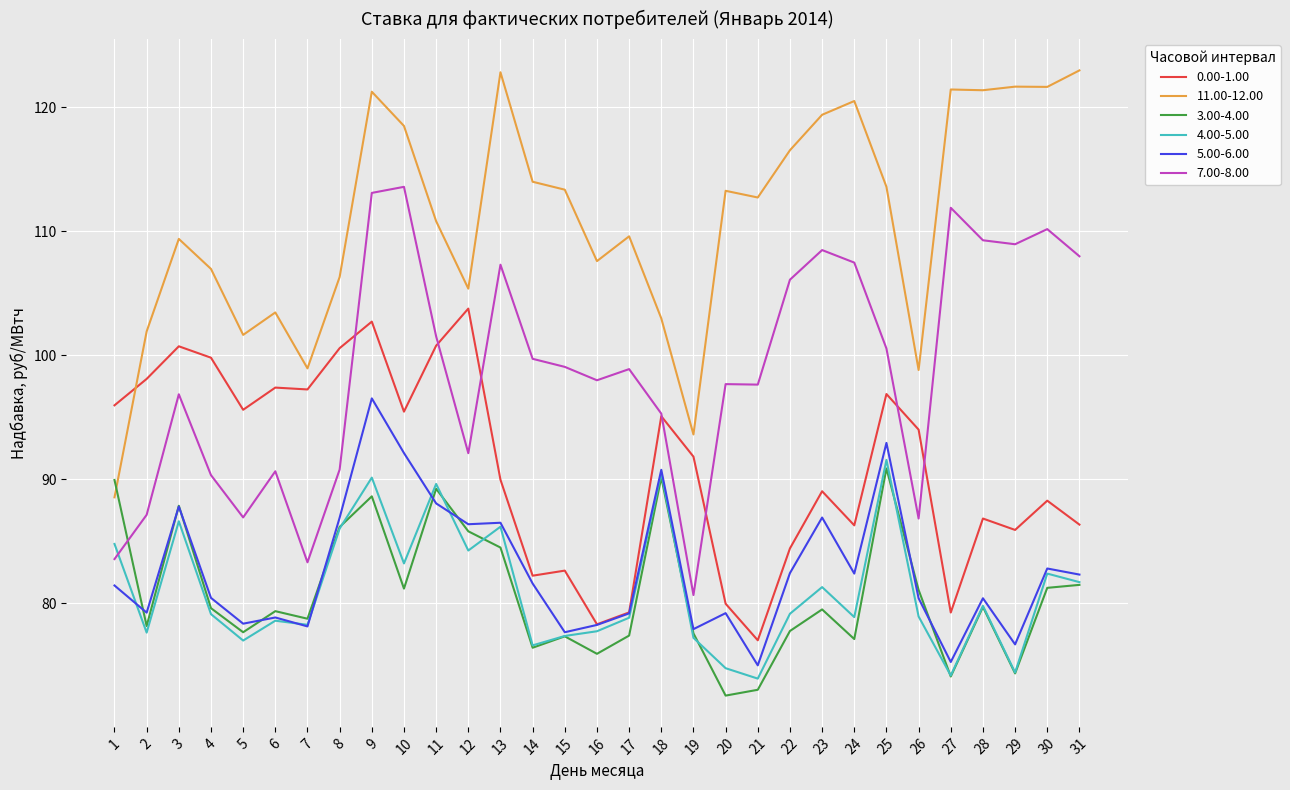

What are all the series names shown in the legend?

0.00-1.00, 11.00-12.00, 3.00-4.00, 4.00-5.00, 5.00-6.00, 7.00-8.00